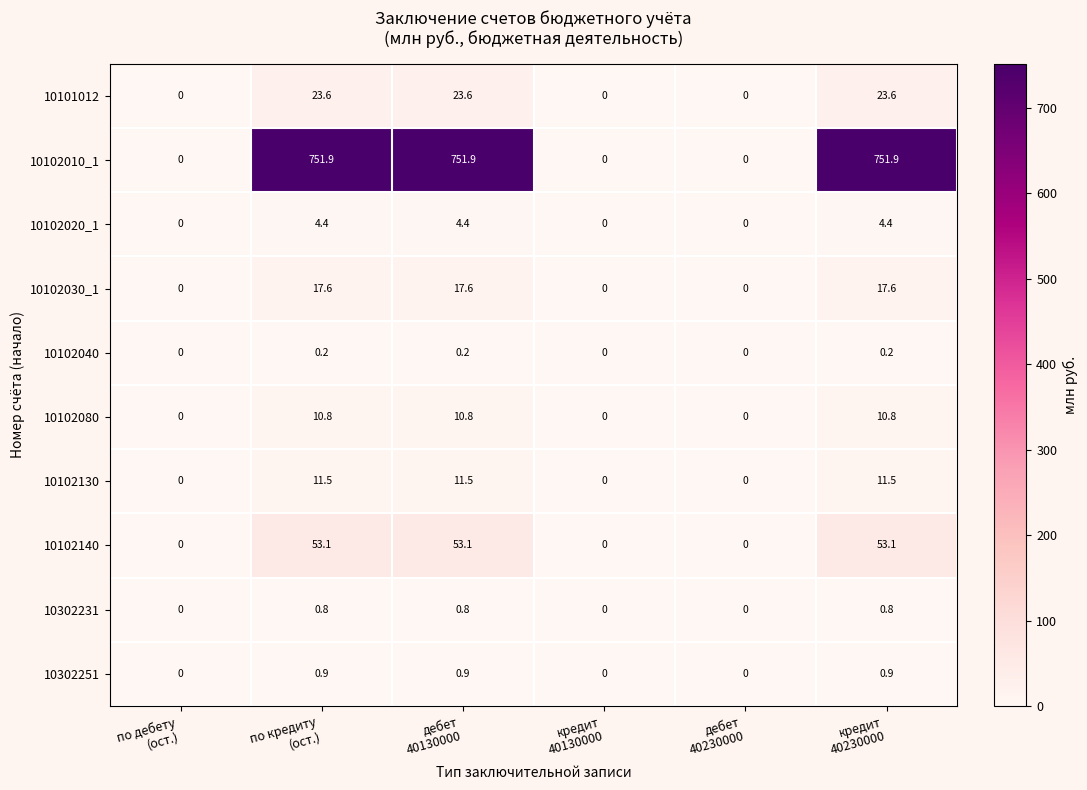

What is the difference between the maximum and second lowest values in the 10302231 series?

0.8